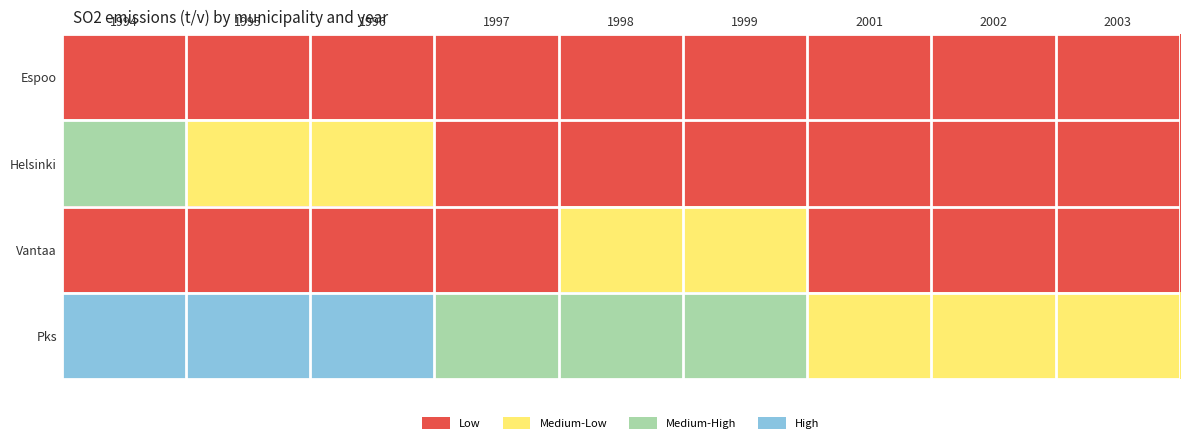

Which category has the lowest value across all series?

2003